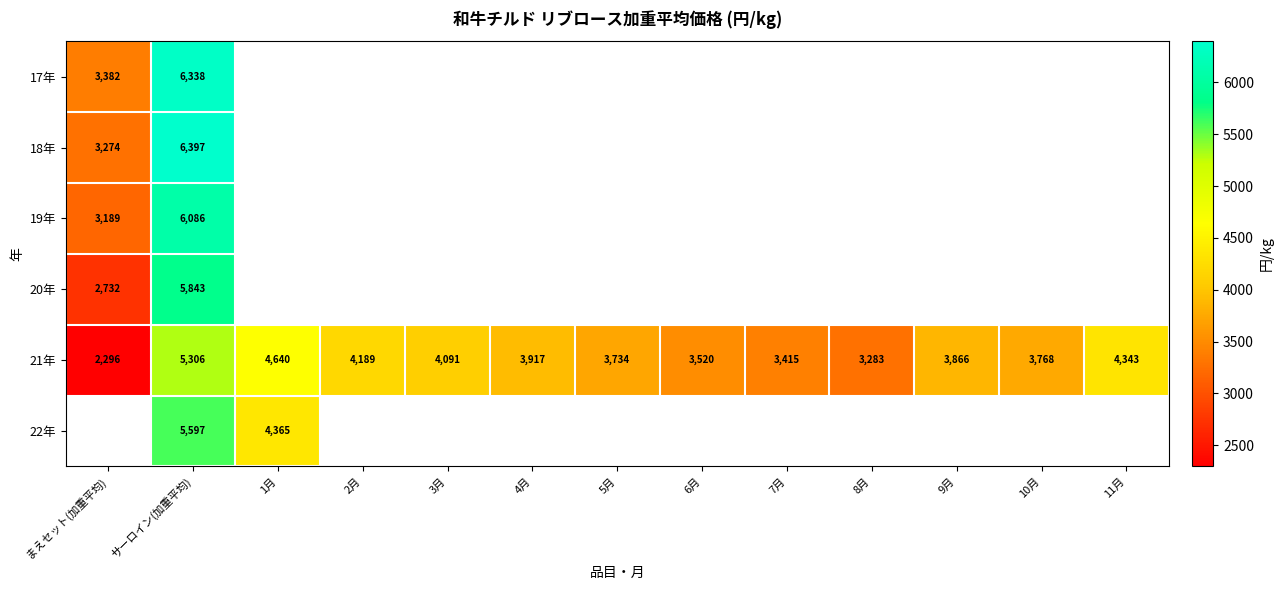

List the labels in order of 21年 value, largest first.

サーロイン(加重平均), 1月, 11月, 2月, 3月, 4月, 9月, 10月, 5月, 6月, 7月, 8月, まえセット(加重平均)